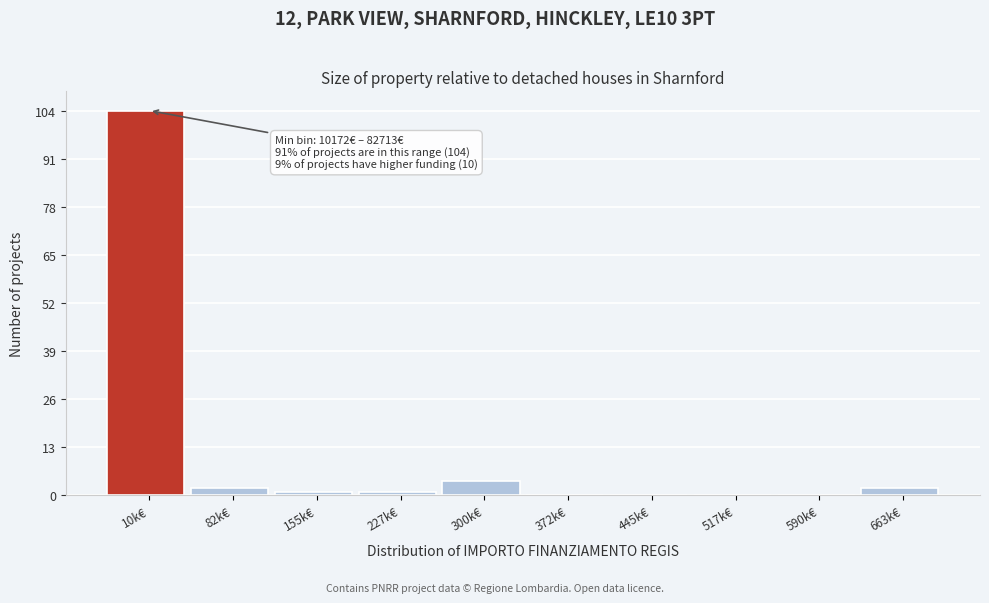

Reading right to left, extract all data points from this chart.

663k€=2	590k€=0	517k€=0	445k€=0	372k€=0	300k€=4	227k€=1	155k€=1	82k€=2	10k€=104